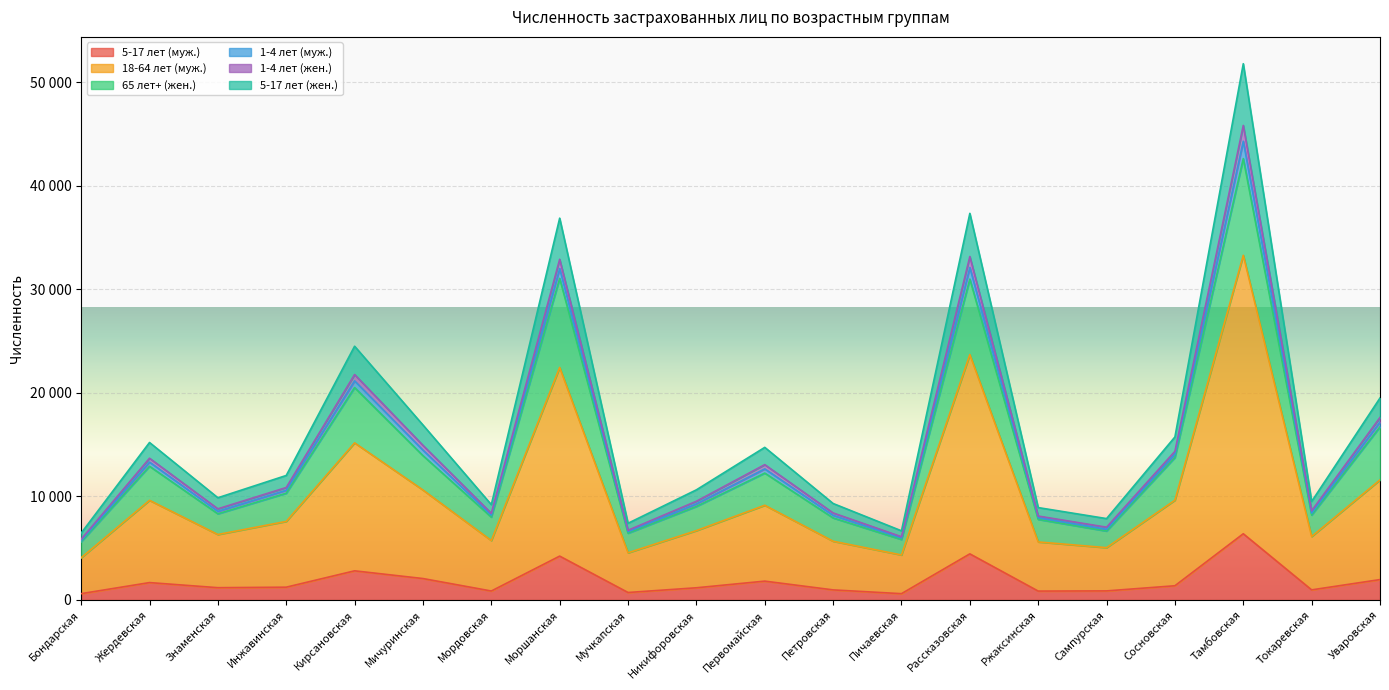

What are all the series names shown in the legend?

5-17 лет (муж.), 18-64 лет (муж.), 65 лет+ (жен.), 1-4 лет (муж.), 1-4 лет (жен.), 5-17 лет (жен.)